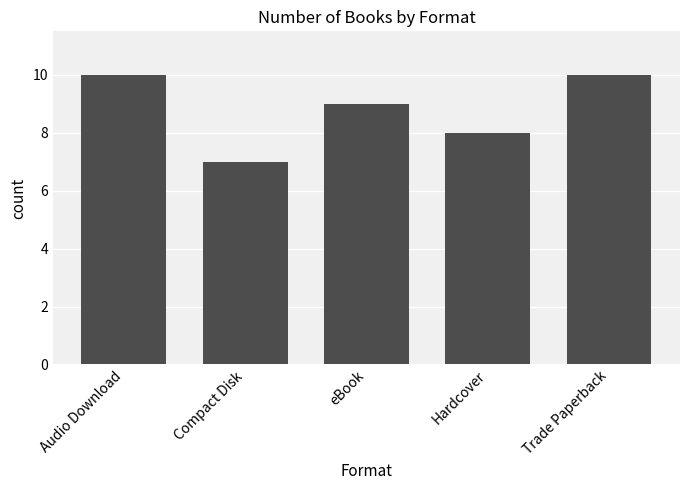

What is the label of the 4th bar from the left?

Hardcover